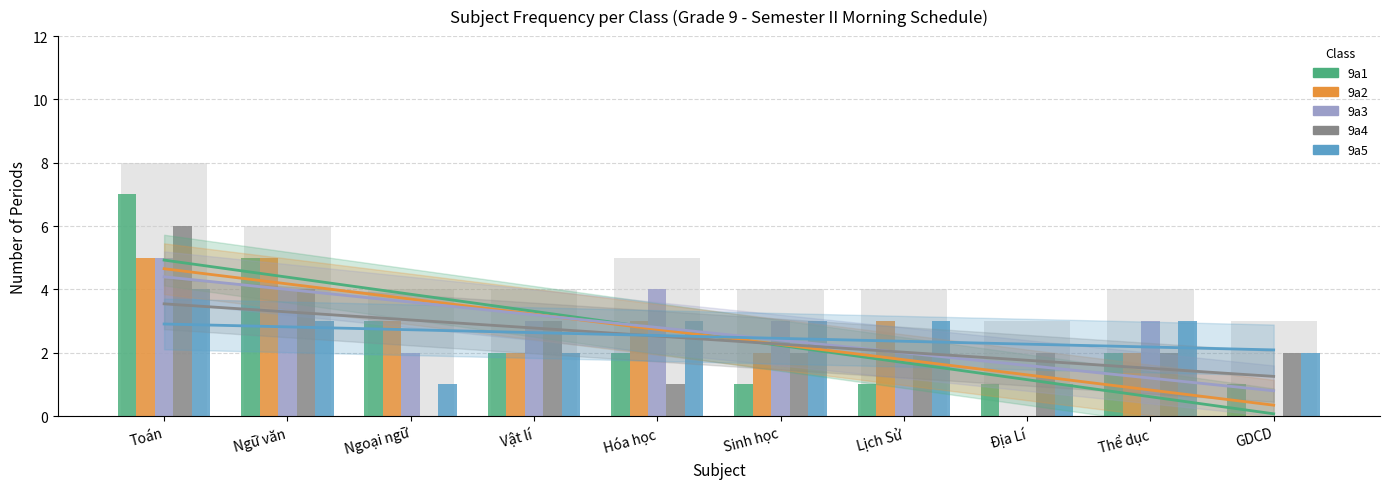

What is the sum of the 9a5 values at Vật lí and Hóa học?

5